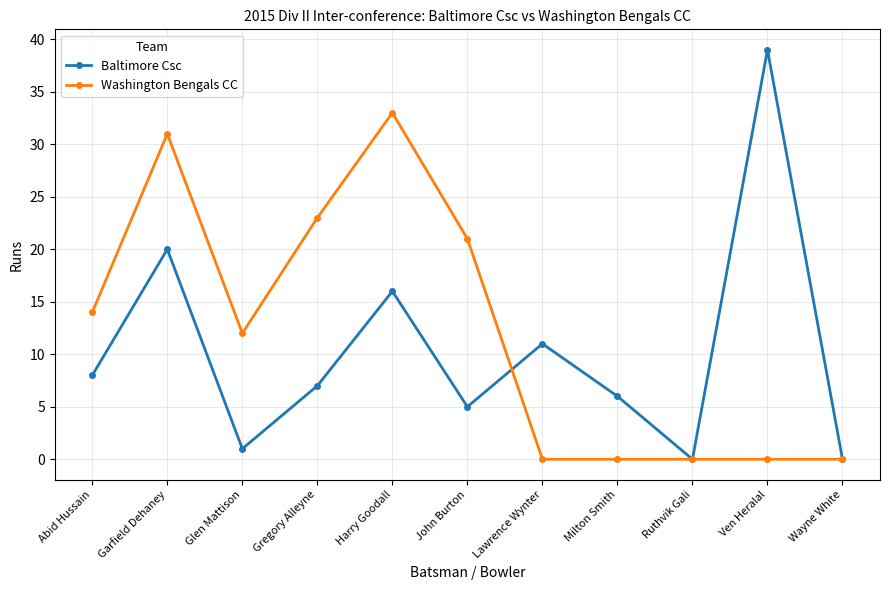

At which category is the sum across all series the highest?

Garfield Dehaney